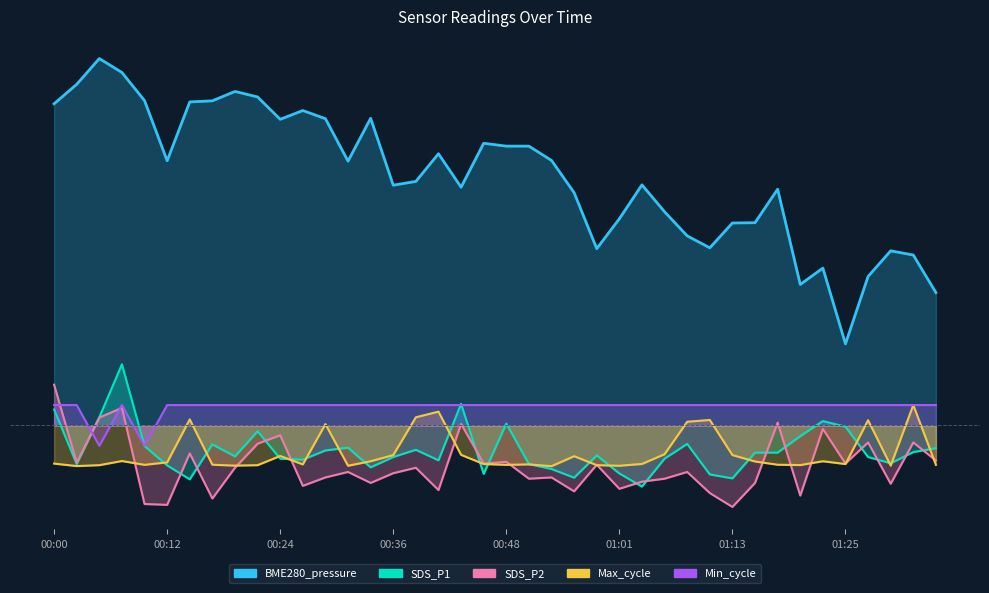

At how many categories does at least one series exceed -4?

40